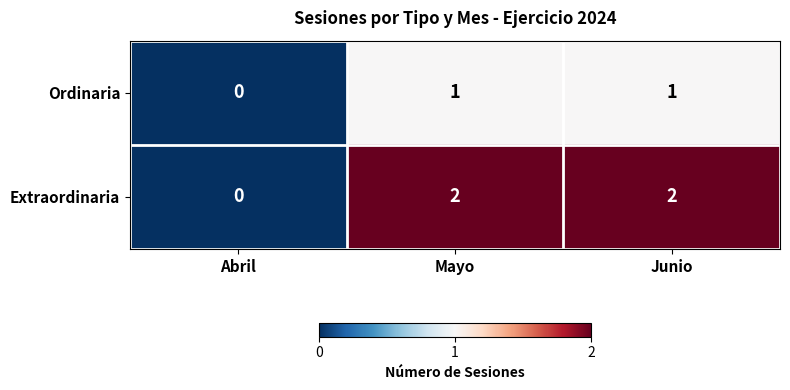

Which series has the largest range (max minus min)?

Extraordinaria